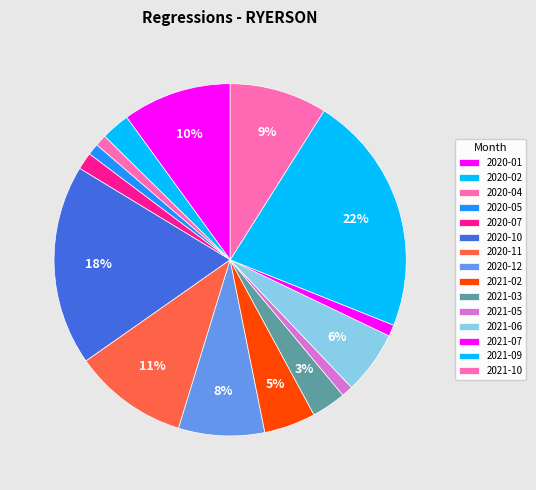

Does any single category account for the majority?

No